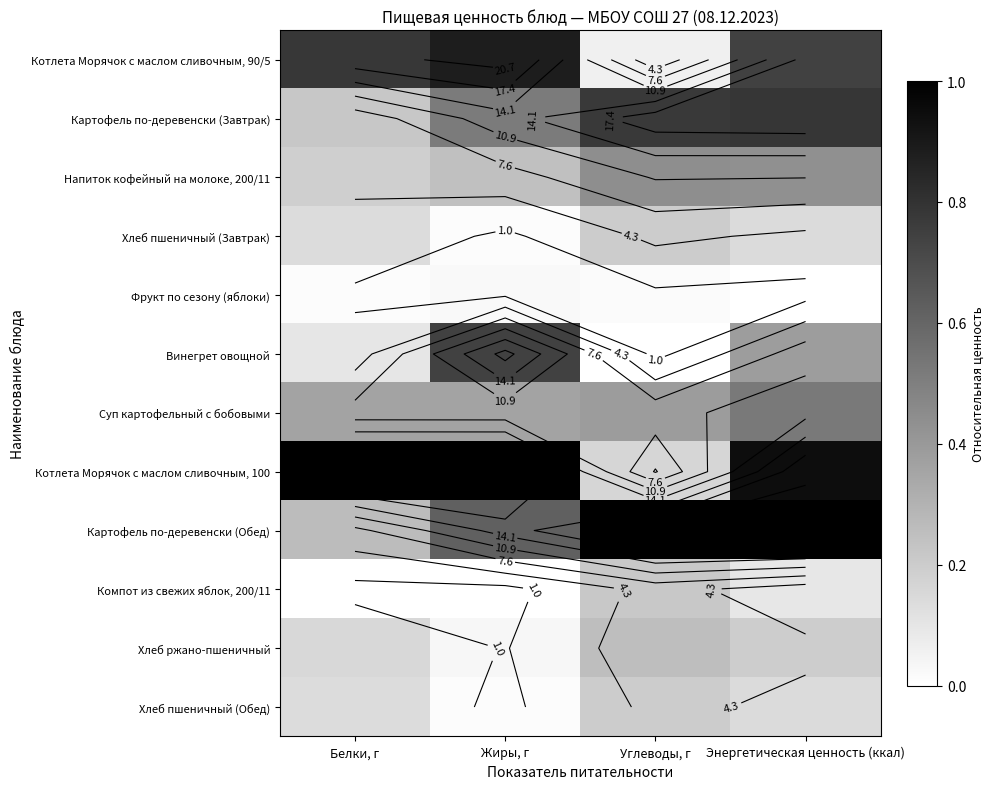

How many categories are shown in the chart?

4